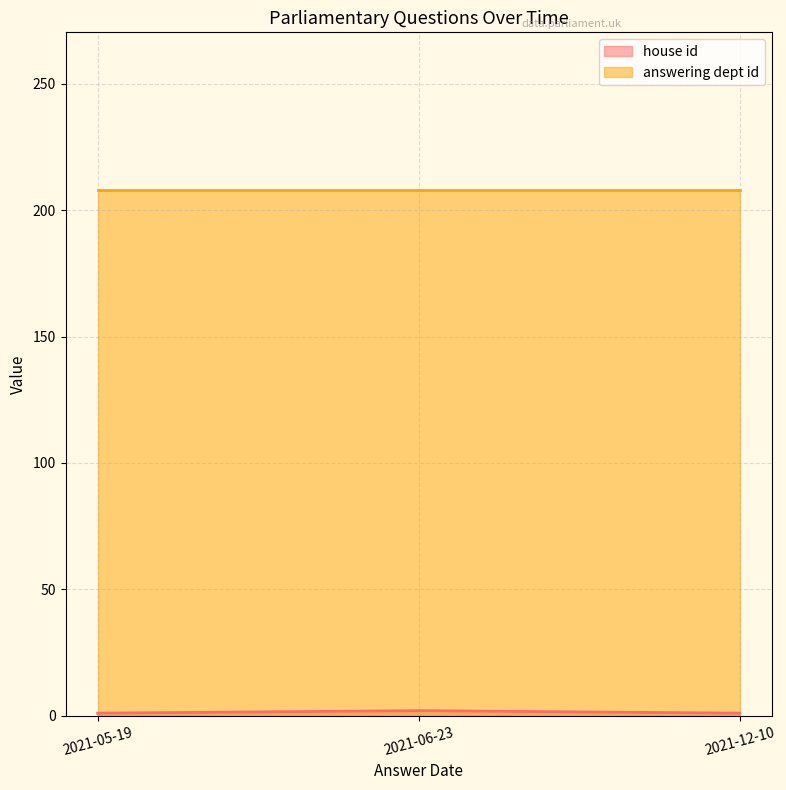

What is the maximum value shown in the chart?

208